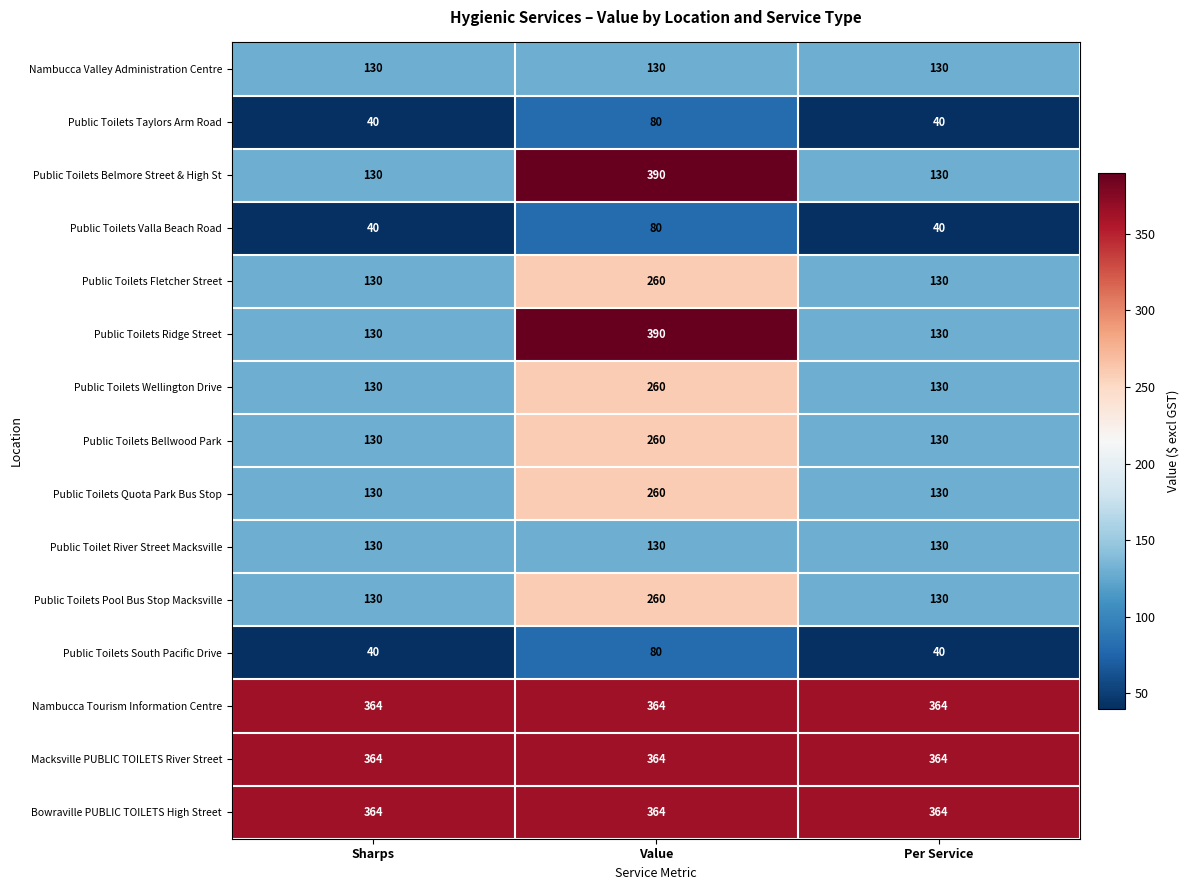

Count the Public Toilets Fletcher Street values in the range 130 to 260.

3